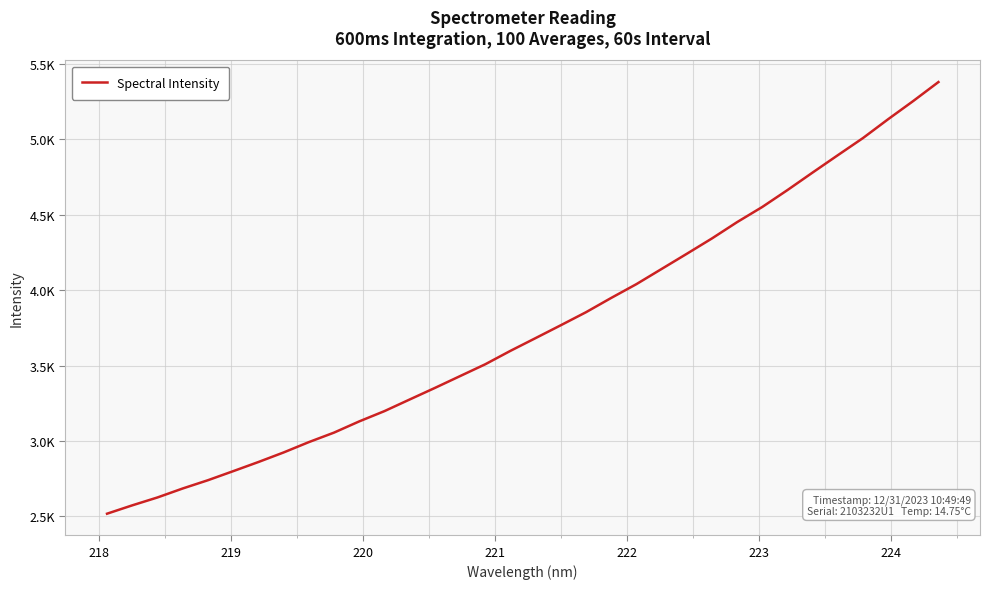

Does the chart display data point markers on the line(s)?

No